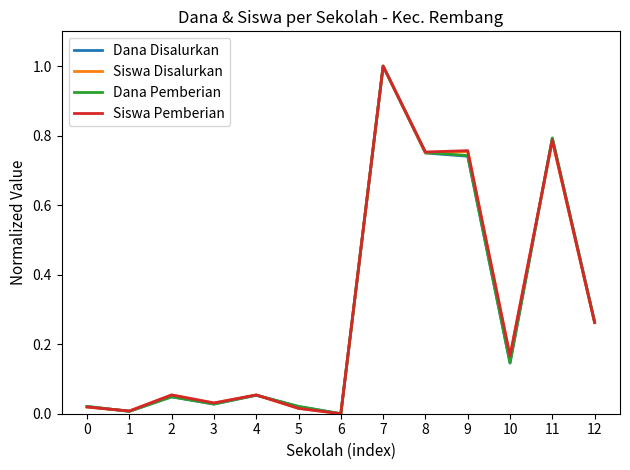

What is the total value across all series at 9?

3.0